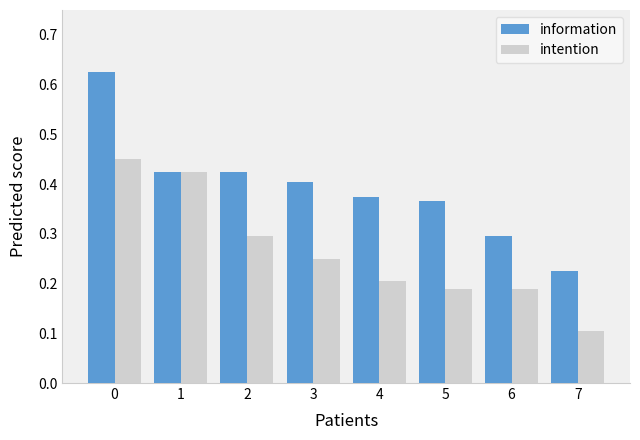

At which label is intention closest to 0?

7